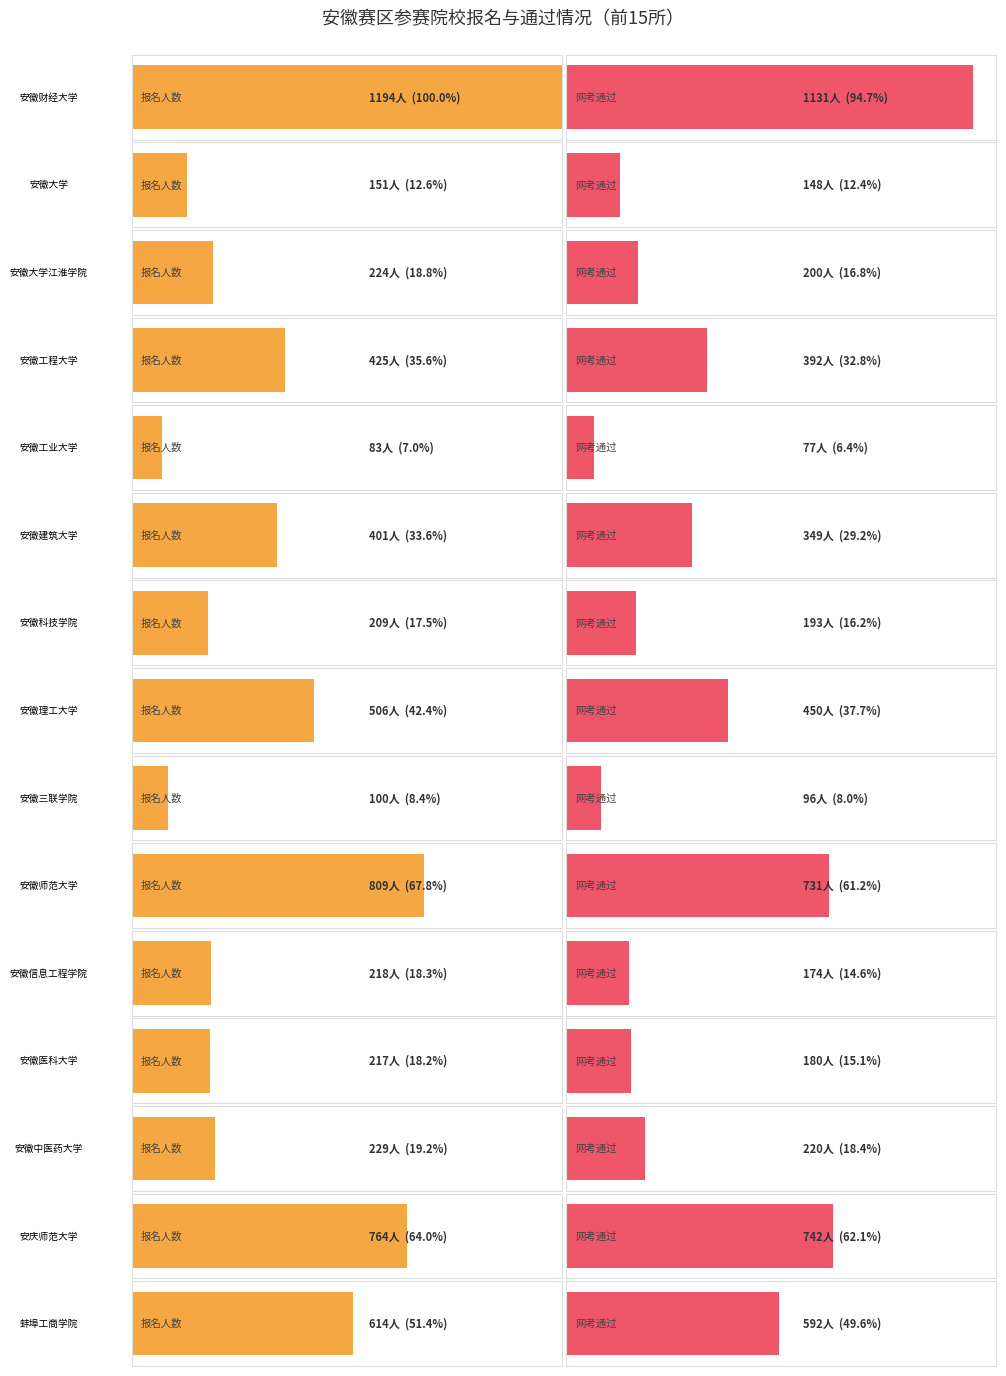

The value of 网考通过人数 at 12 is 220. True or false?

True